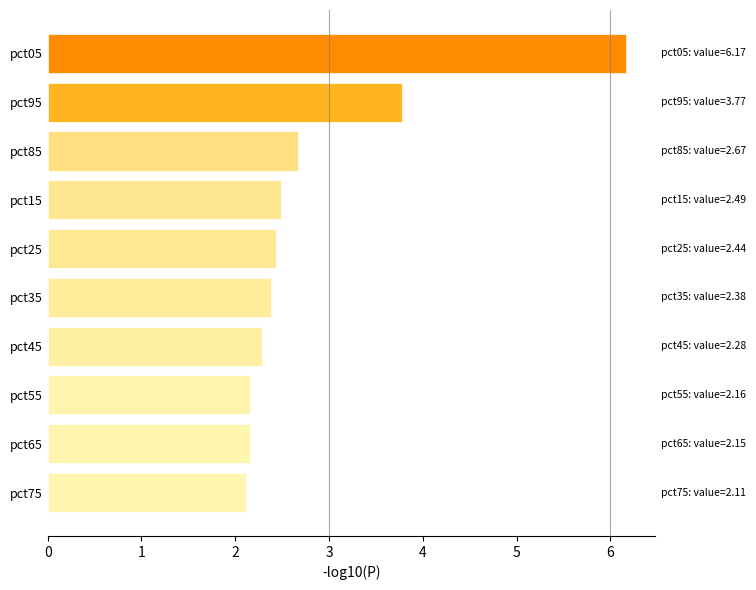

True or false: the data shows 2.5 at pct15.

True